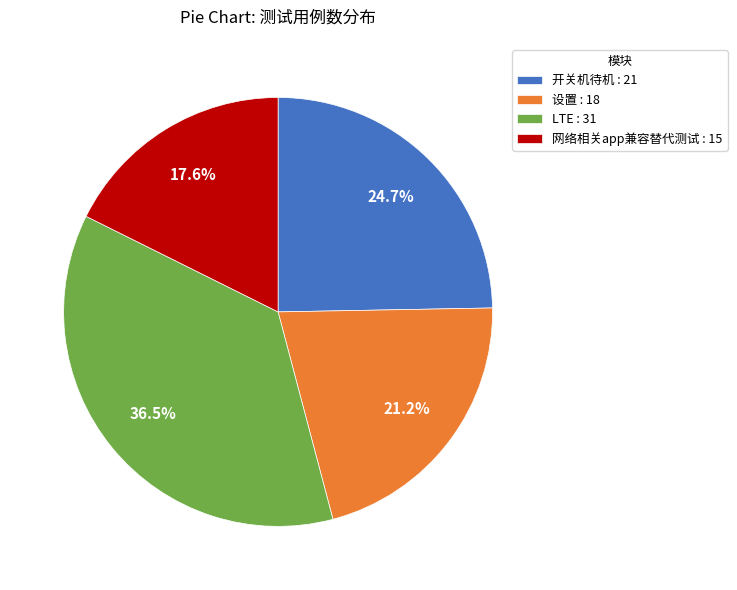

What is the ratio of the value at LTE to the value at 网络相关app兼容替代测试?

2.1